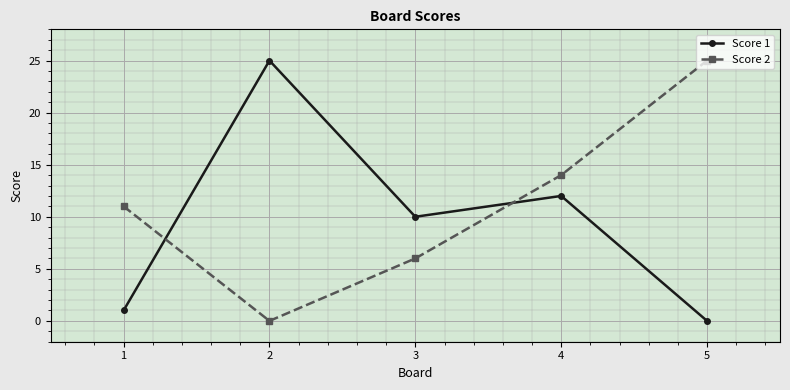

Rank the series by their average value, from highest to lowest.

Score 2, Score 1